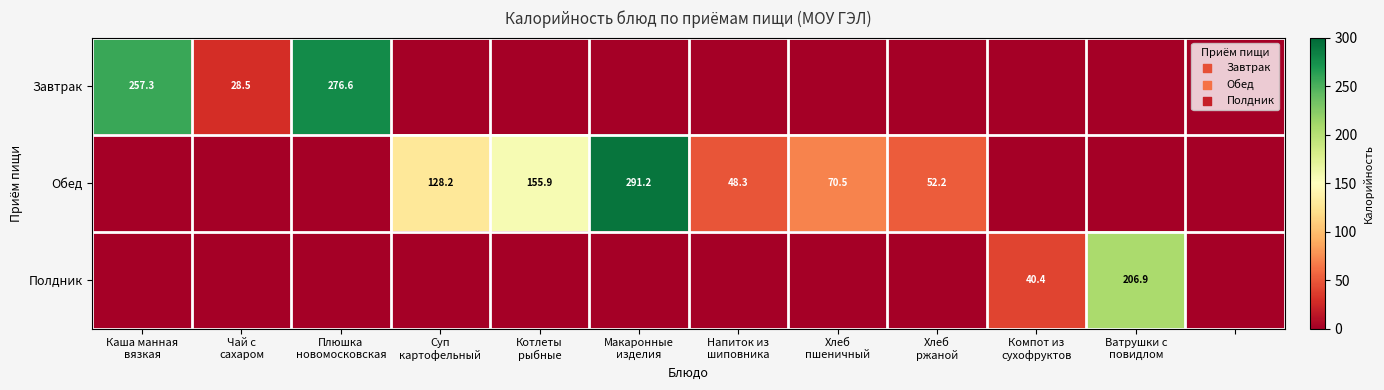

The Обед series shows 0.0 at Компот из сухофруктов. True or false?

True